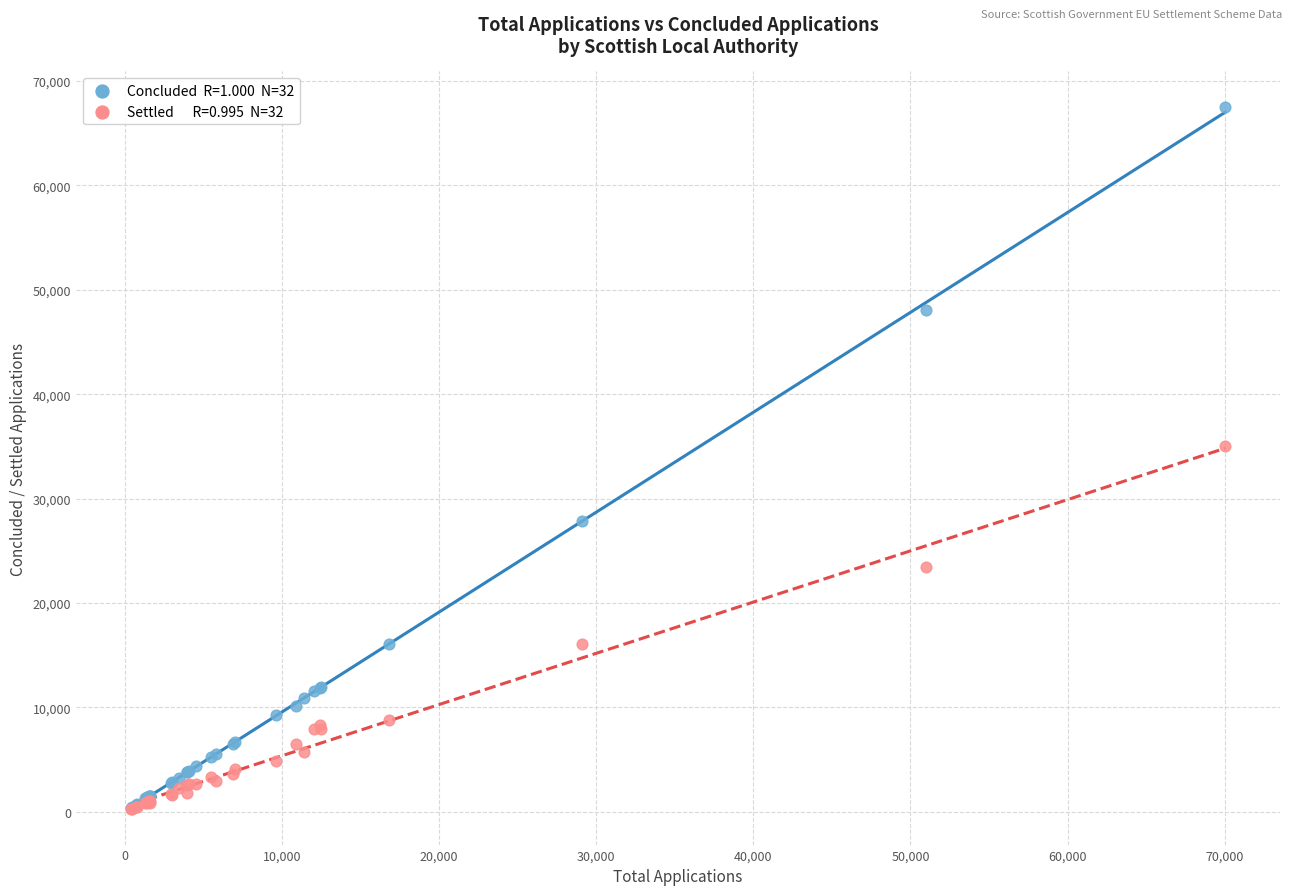

Across all series, what Y value is closest to 33890?

35030